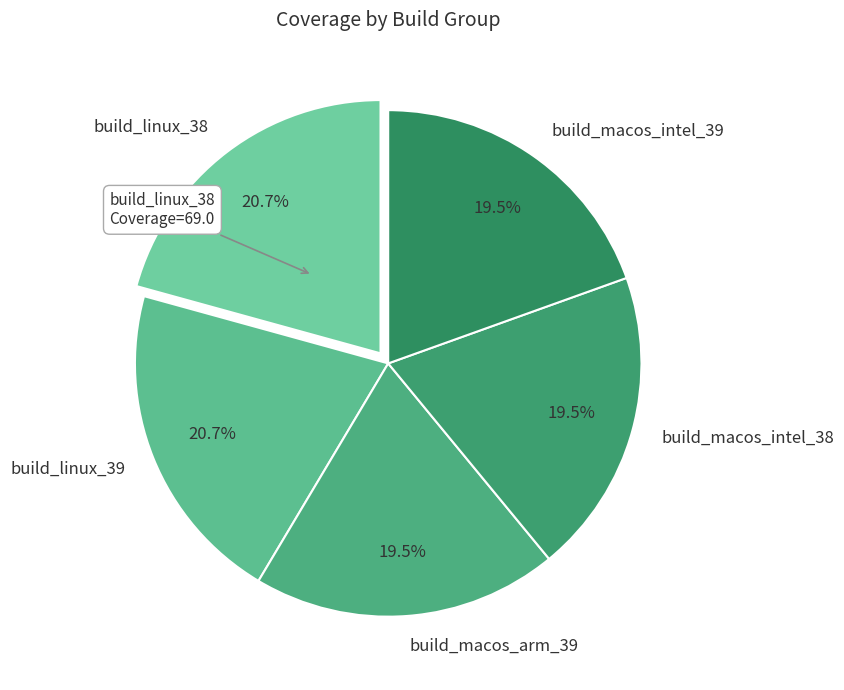

Is there any slice that represents more than half of the pie?

No